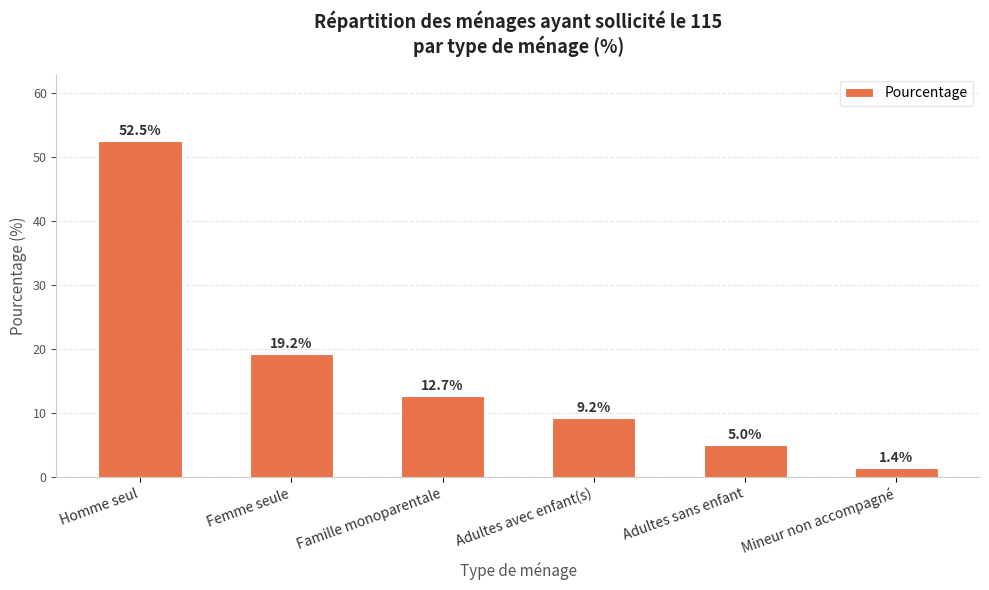

List the labels in order of value, largest first.

Homme seul, Femme seule, Famille monoparentale, Adultes avec enfant(s), Adultes sans enfant, Mineur non accompagné